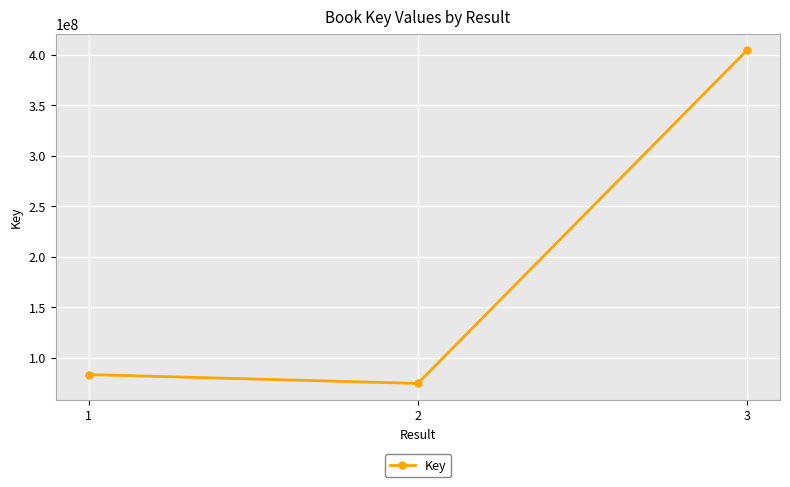

Is this an area chart (filled region under the line)?

No